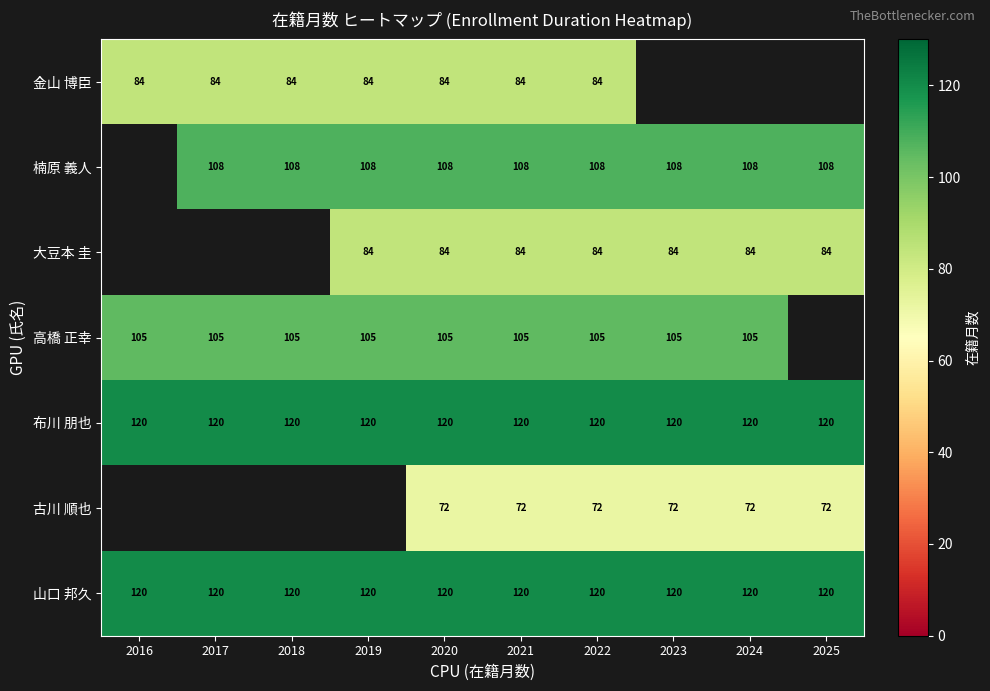

The 布川 朋也 series shows 177.7 at 2018. True or false?

False